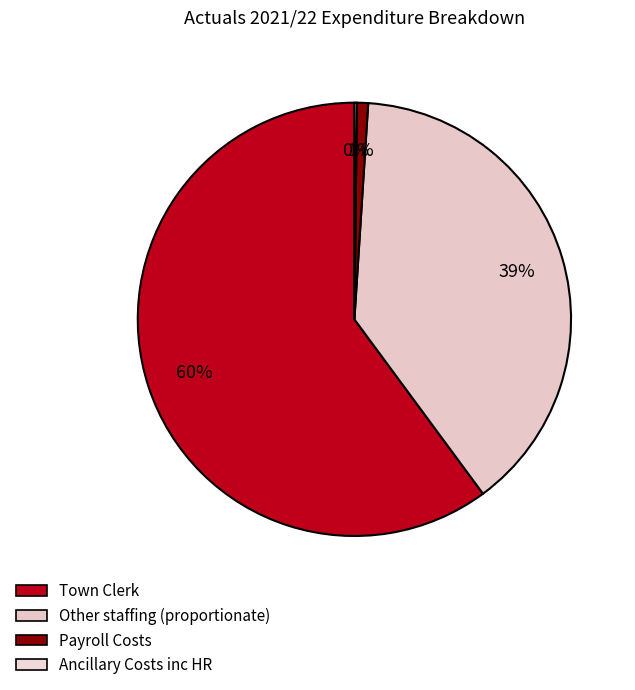

What is the largest slice in the pie chart?

Town Clerk